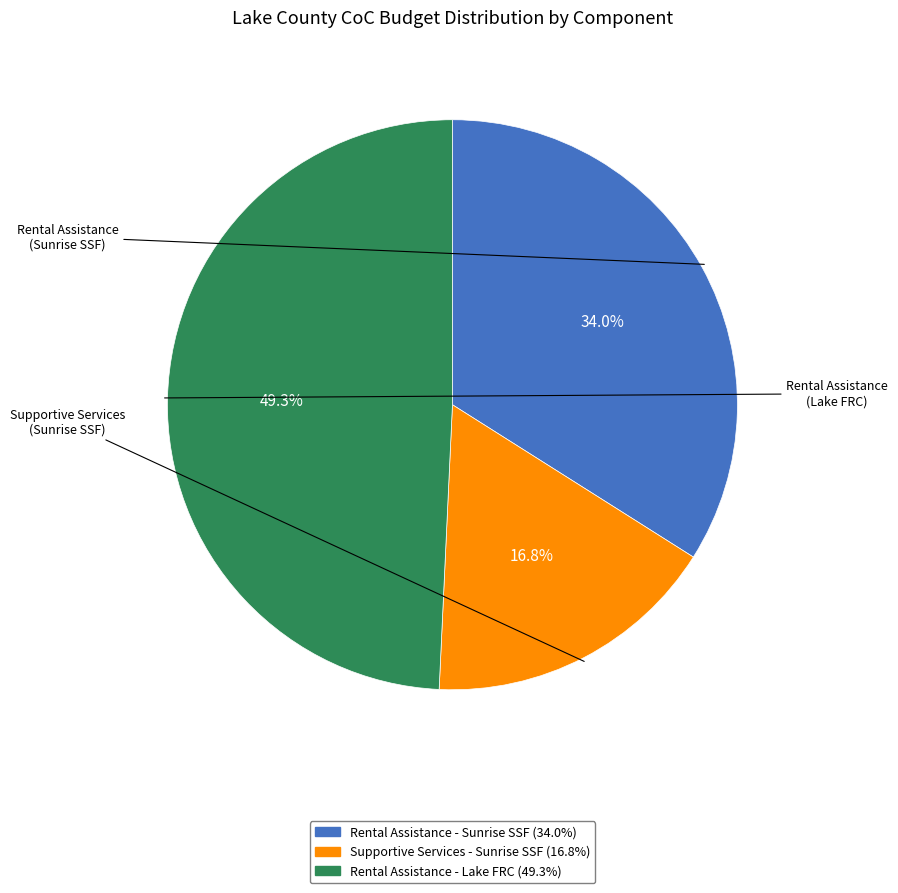

Is there a majority slice in this chart?

No